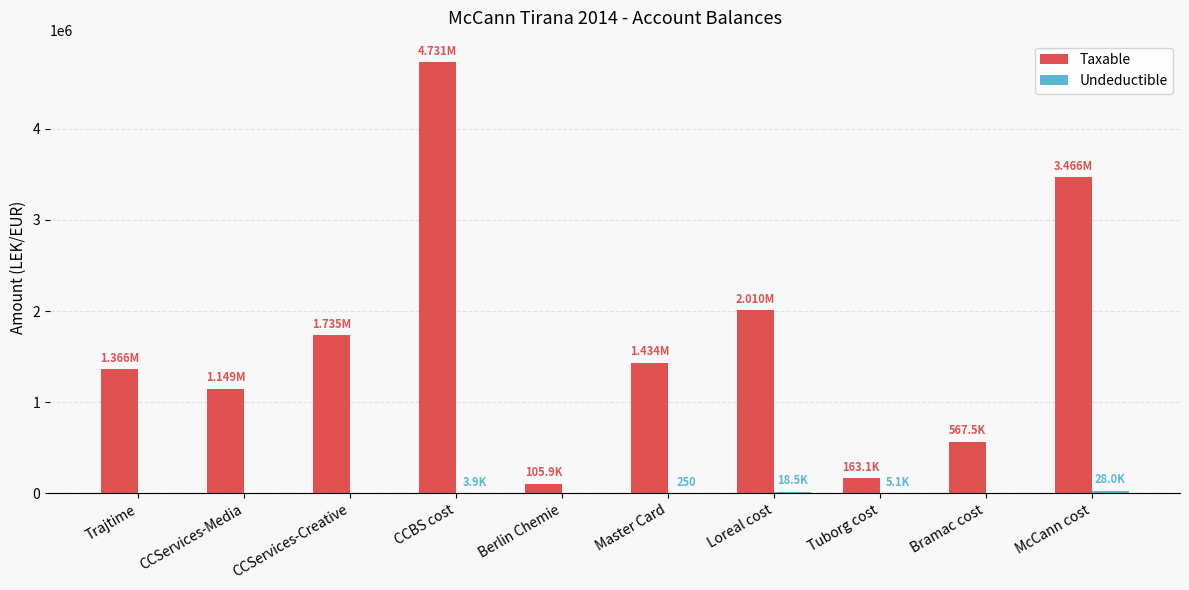

Which series changed the most between CCServices-Creative and Tuborg cost?

Taxable